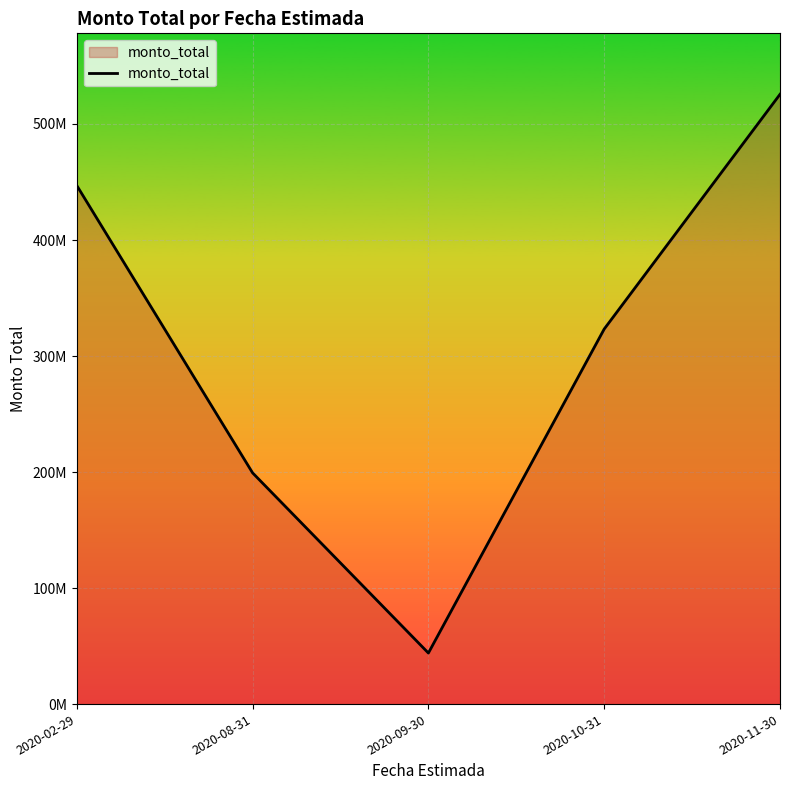

Does the chart have visible grid lines?

Yes